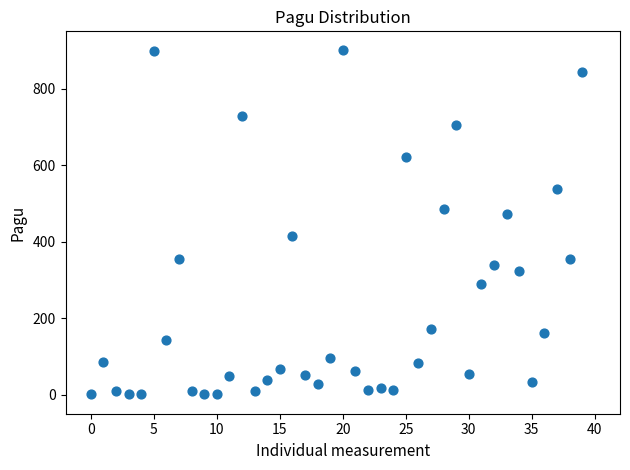

What Y value in the scatter plot is closest to 450?

473.5